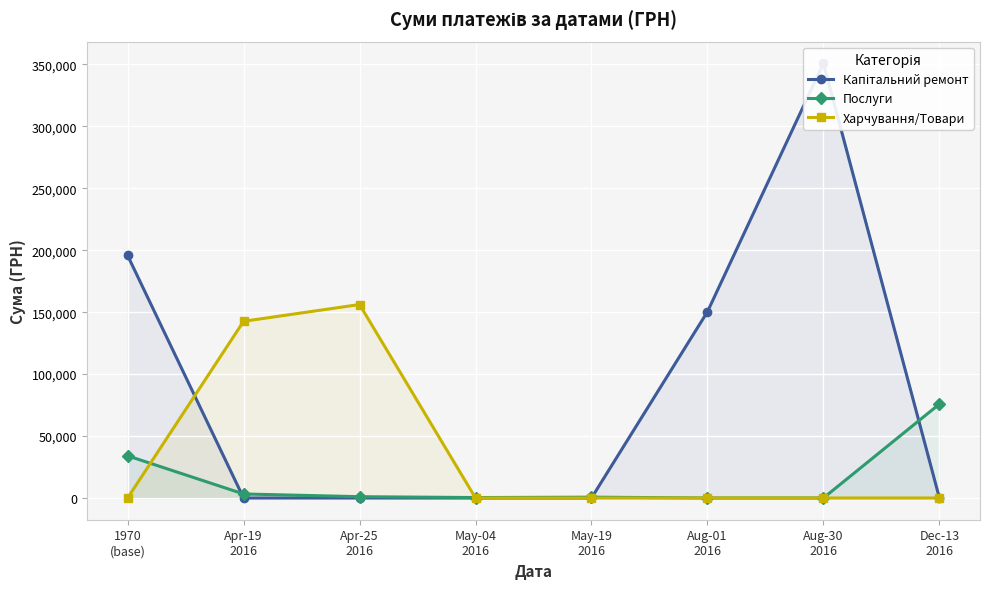

At which category does Послуги reach its first local valley?

May-04
2016